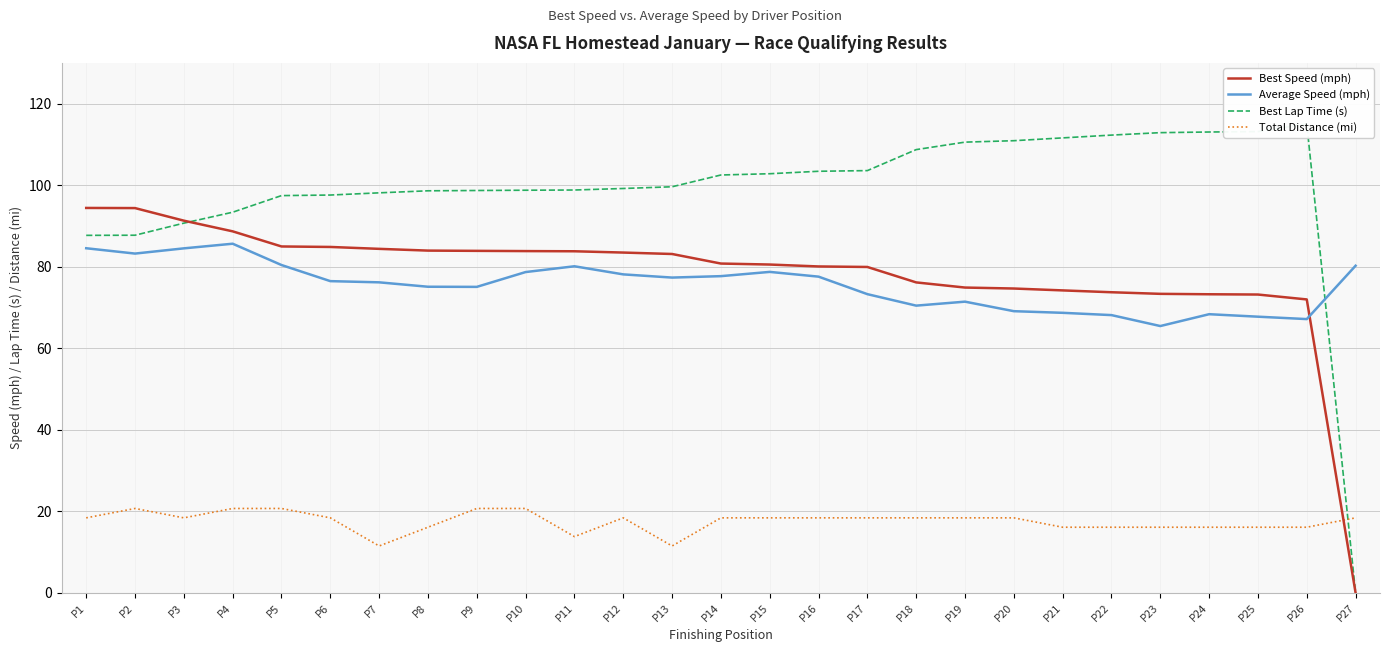

What is the difference between the second highest and second lowest values in the Best Lap Time (s) series?

25.5